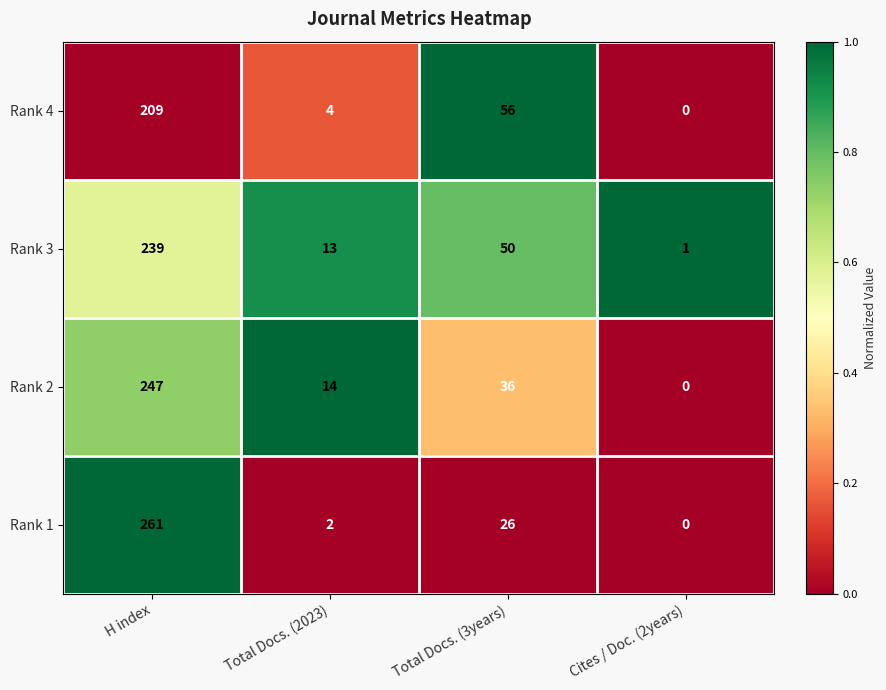

Which label corresponds to the smallest value in the chart?

Cites / Doc. (2years)